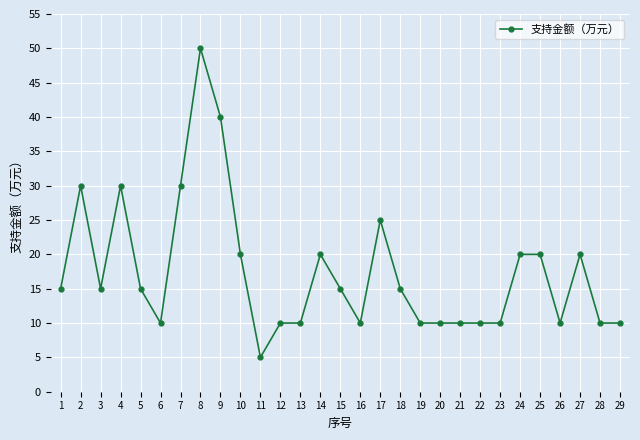

The chart shows a value of 10 at 26. True or false?

True